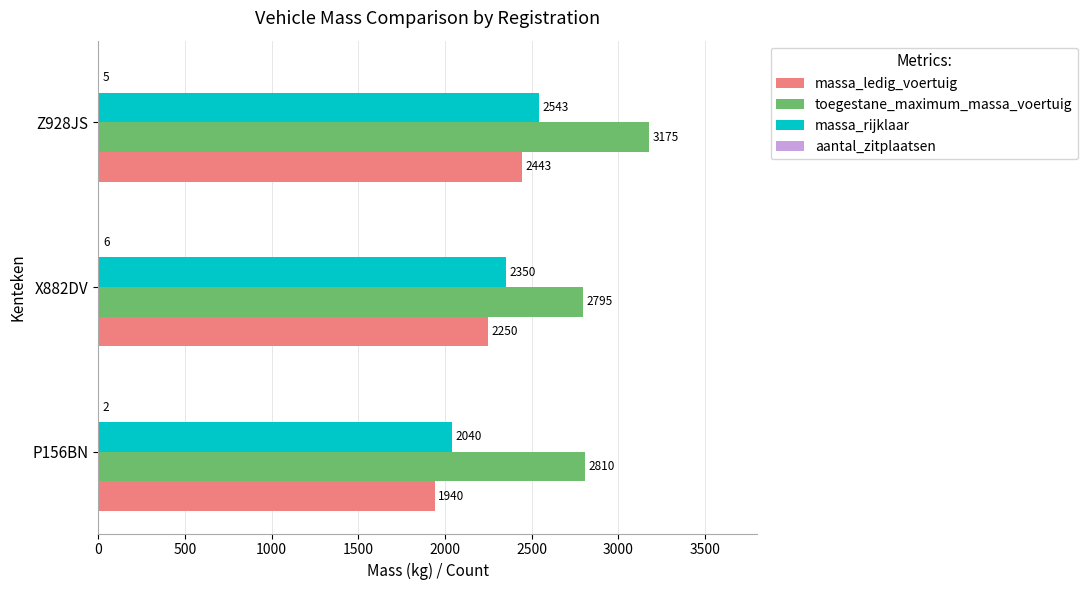

Which series has the largest total across all categories?

toegestane_maximum_massa_voertuig